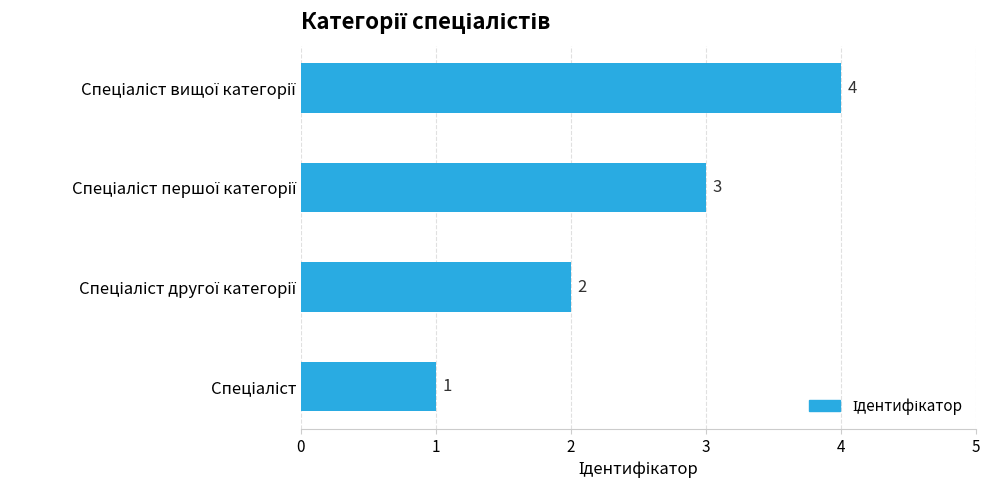

What is the sum of all values?

10